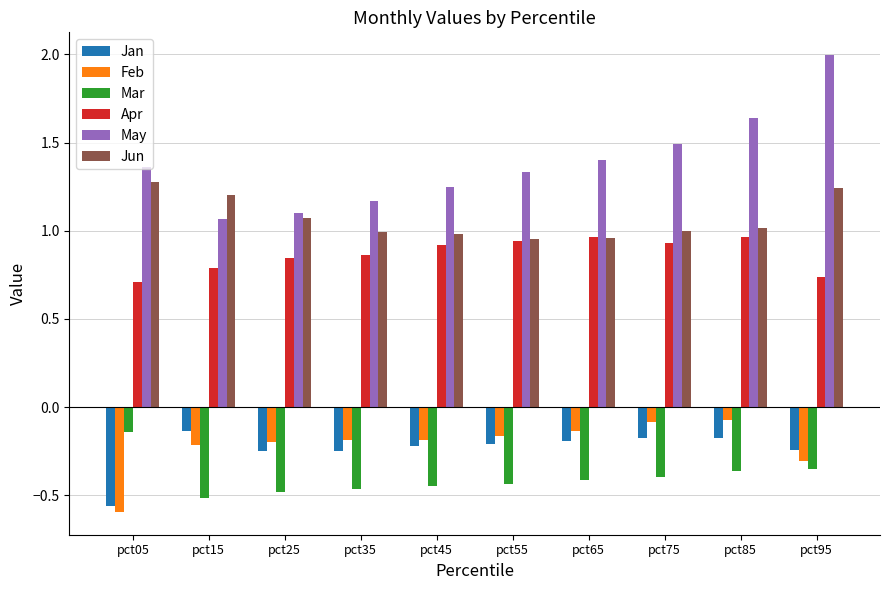

Is the value of Mar at pct35 greater than the value of Feb at pct85?

No